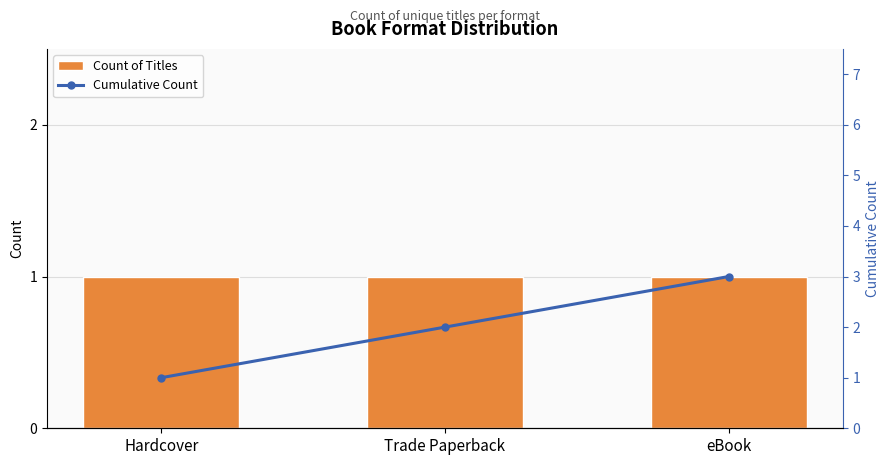

Reading left to right, extract all data points from this chart.

Count of Titles: Hardcover=1	Trade Paperback=1	eBook=1
Cumulative Count: Hardcover=1	Trade Paperback=2	eBook=3